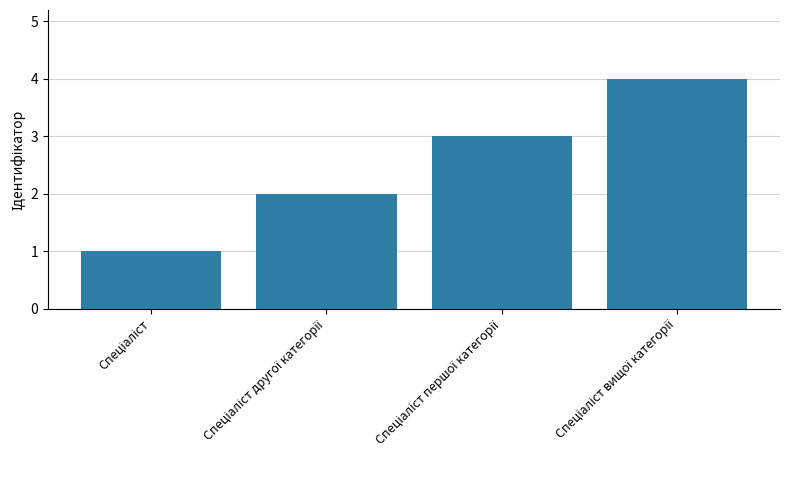

How many data points does each series have?

4